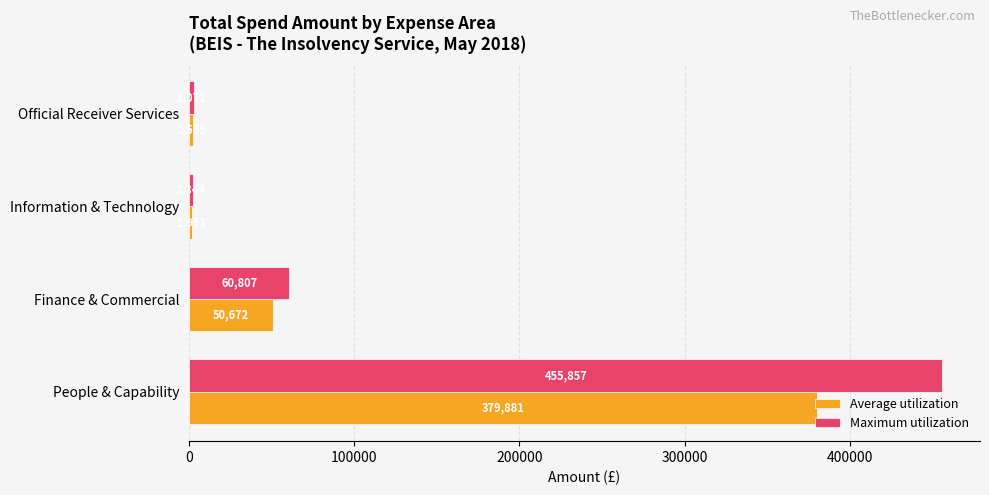

List the series in order of their overall mean, lowest first.

Average utilization, Maximum utilization